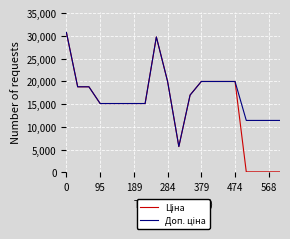

What is the greatest value displayed?

30717.1